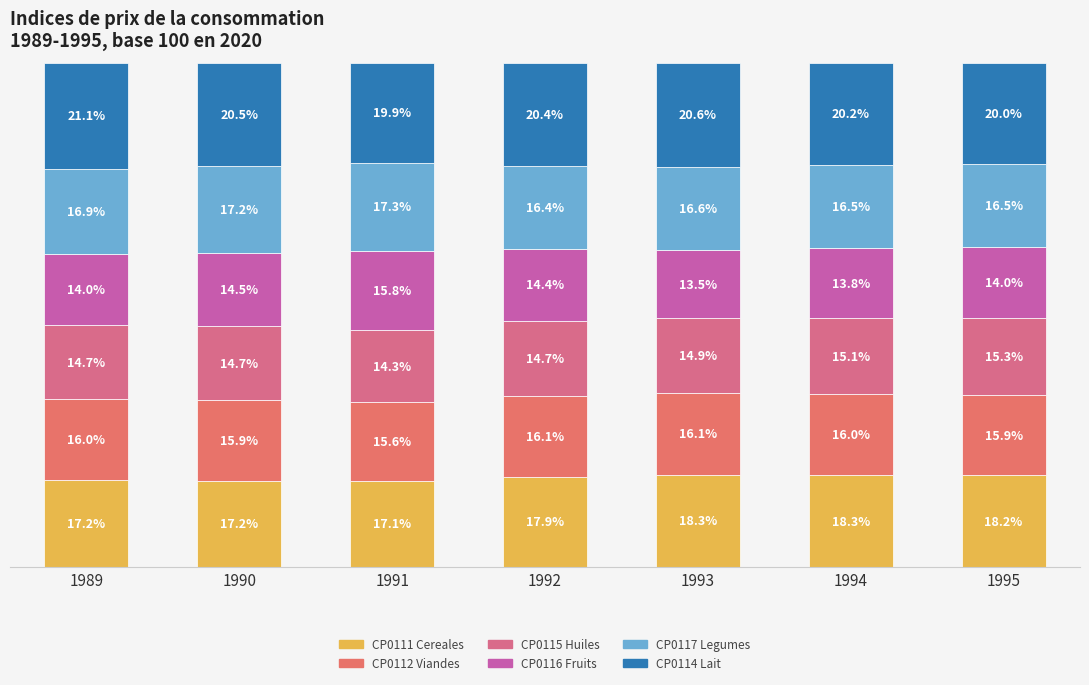

What is the sum of the CP0111 Cereales values at 1991 and 1989?

34.3